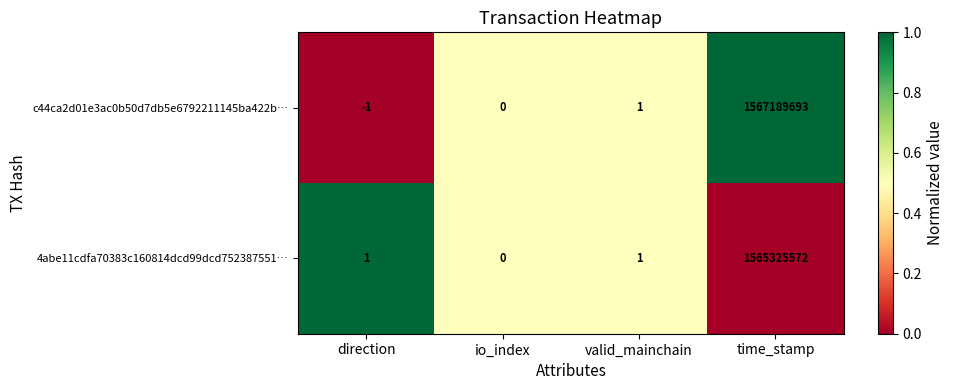

Where is c44ca2d01e3ac0b50d7db5e6792211145ba422b… nearest to the value 783594846?

valid_mainchain